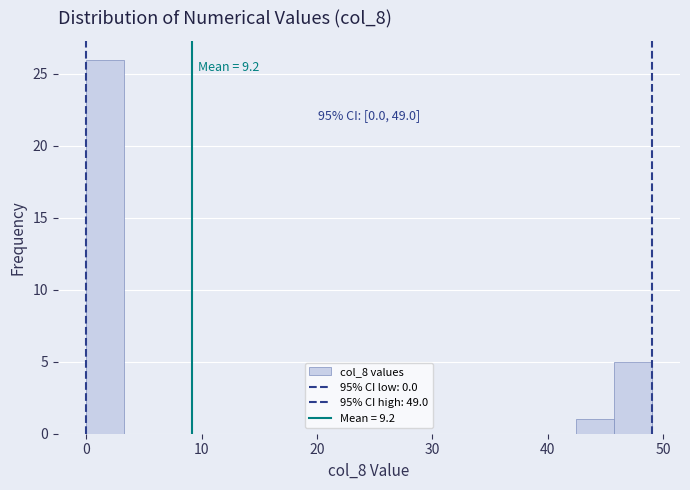

Read against the x-axis, roughly where is the centre of the tallest bar?

2